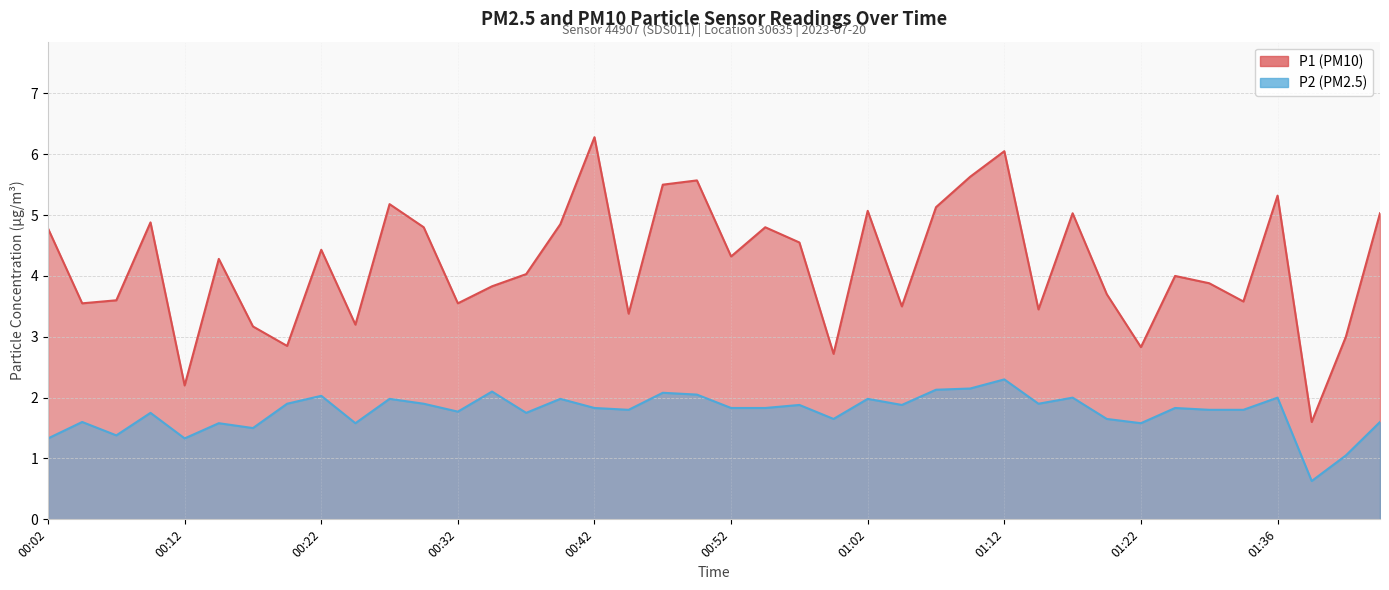

At which category is the sum across all series the highest?

01:12